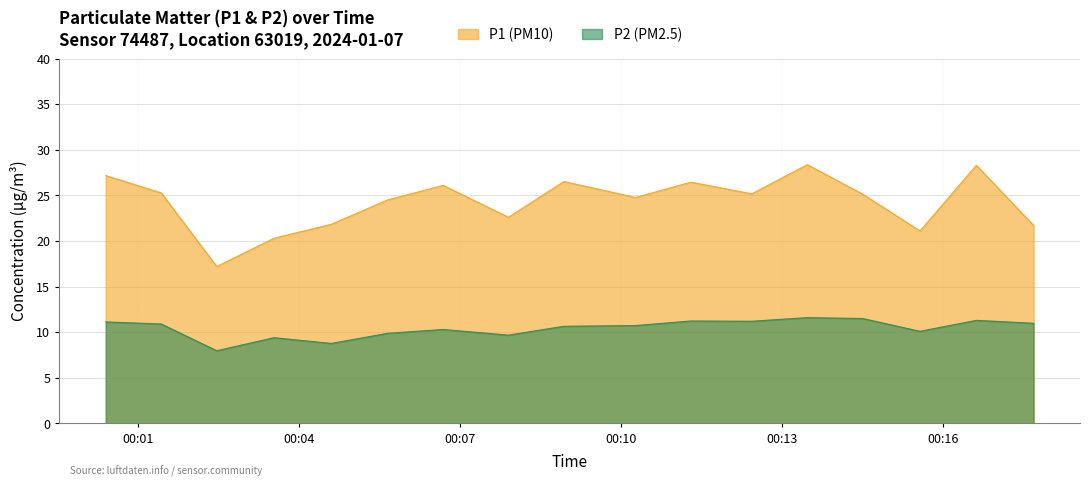

Which category has the highest value in the P1 series?

02:00